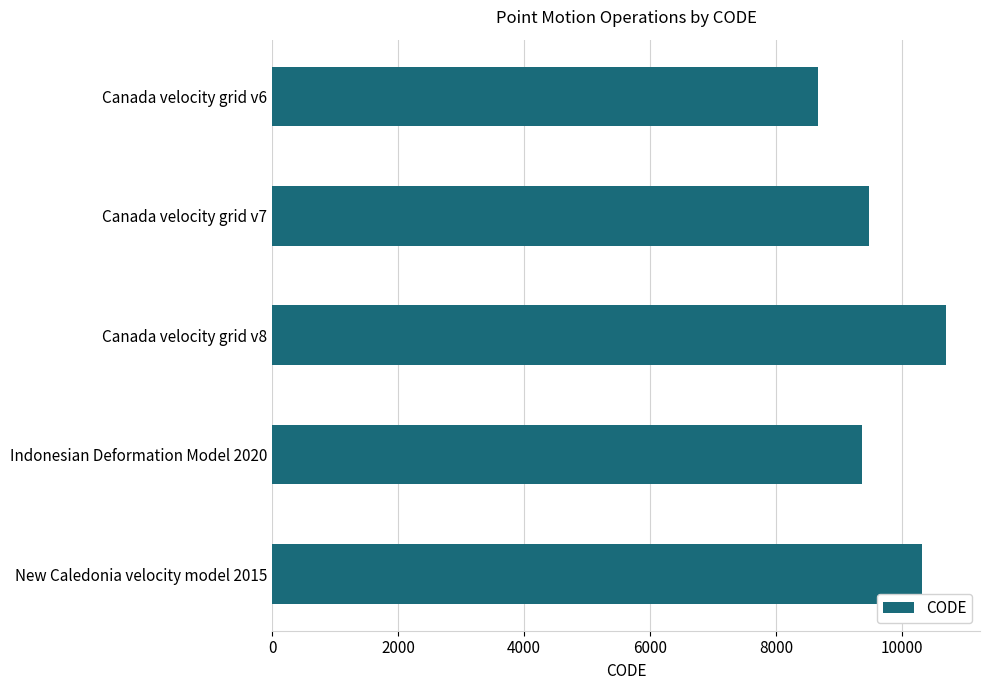

How many bars are there in total?

5